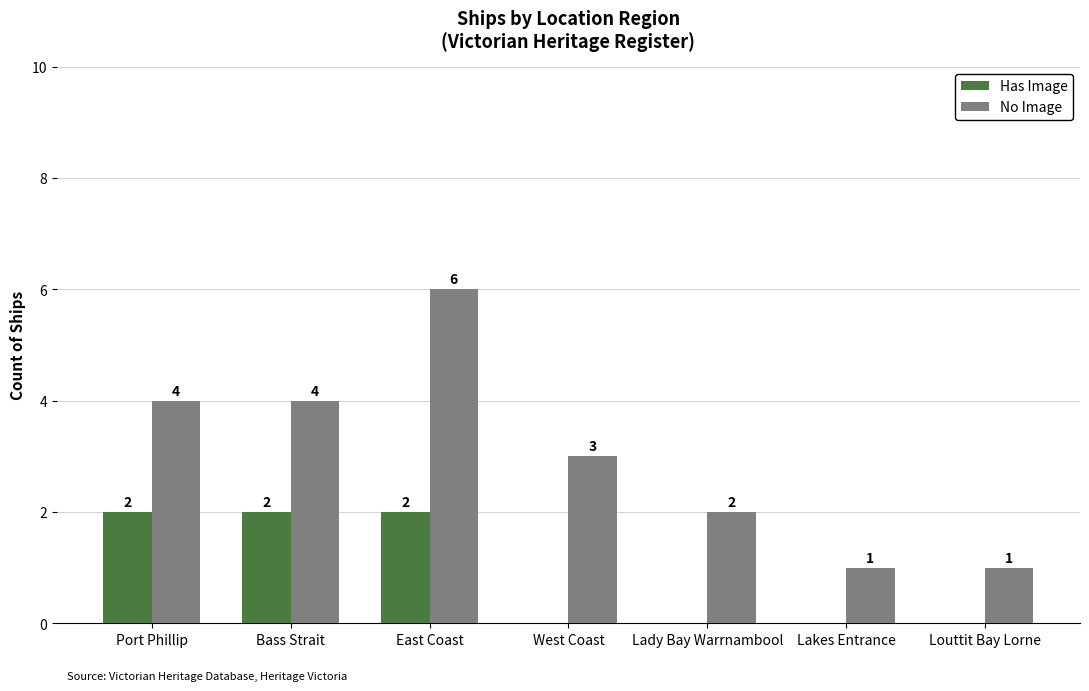

At which category is the sum across all series the highest?

East Coast